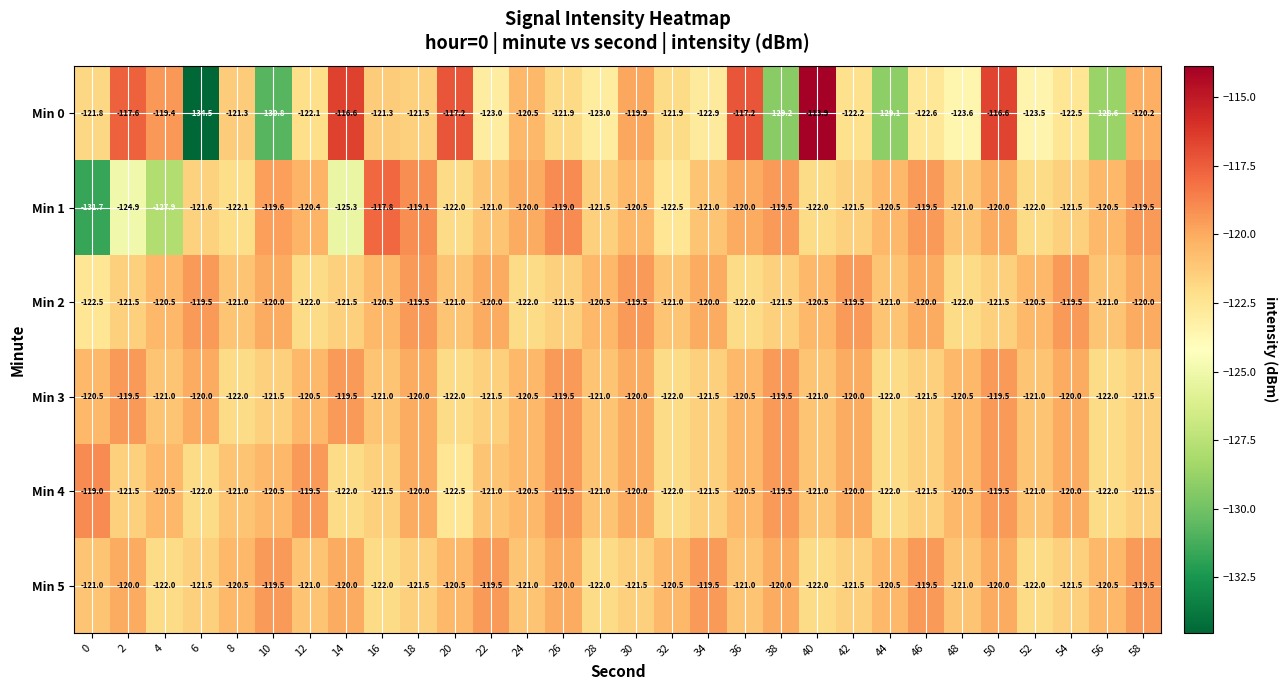

What is the sum of all Min 4 values?

-3624.5